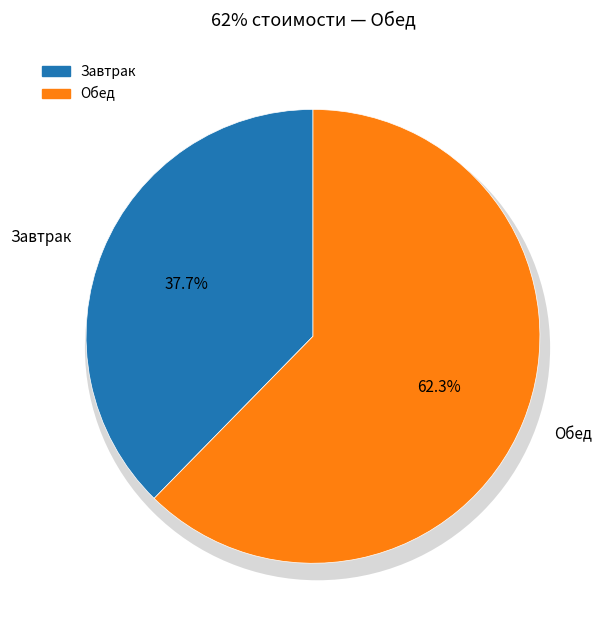

Which slice is the smallest?

Завтрак